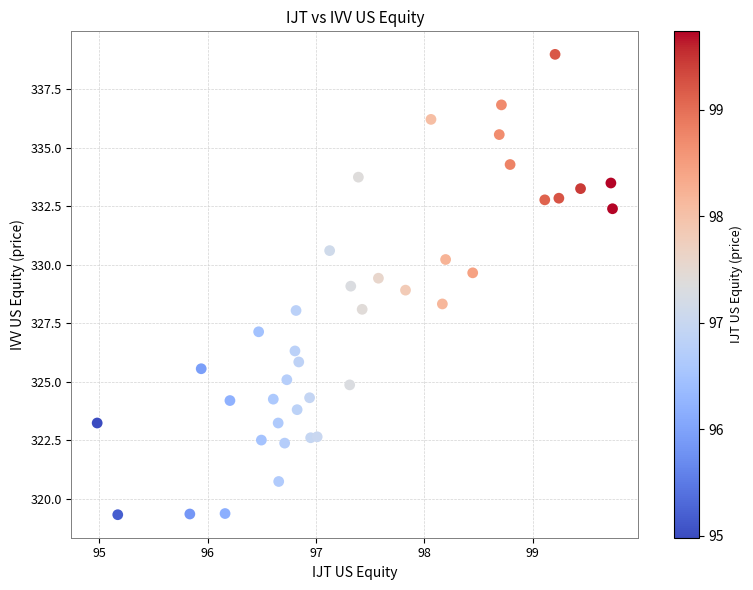

What is the range of Y values (max minus min)?

19.7